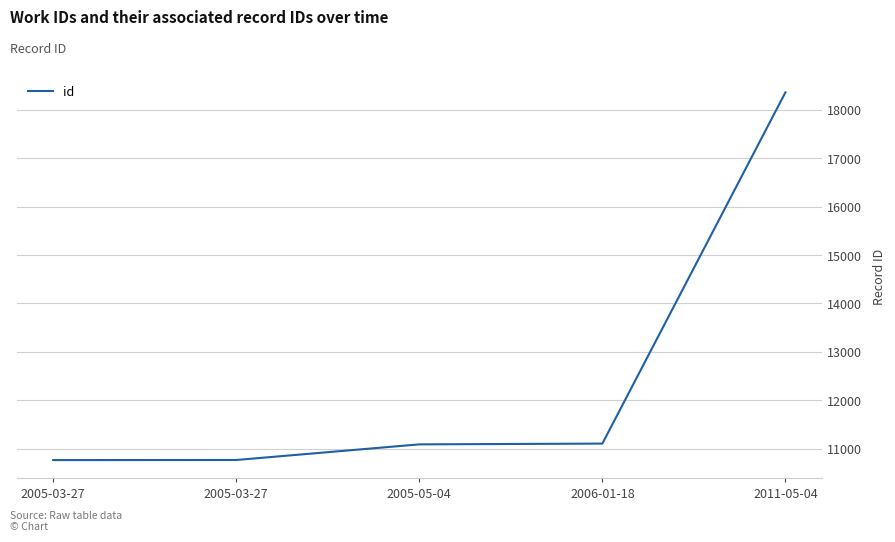

At which category does the chart reach its minimum across all series?

2005-03-27